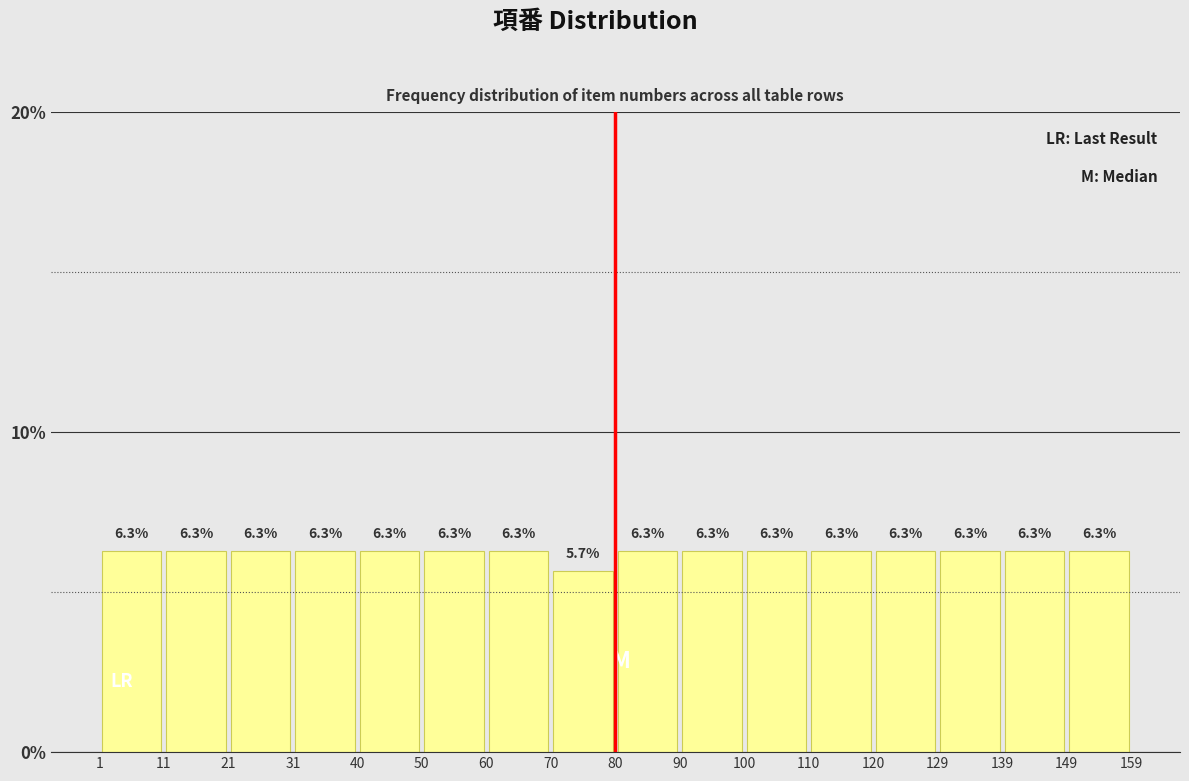

Reading left to right, list every bar in this chart as the range it spans on the x-axis followed by its height.

1 to 11: 6.3
11 to 21: 6.3
21 to 31: 6.3
31 to 40: 6.3
40 to 50: 6.3
50 to 60: 6.3
60 to 70: 6.3
70 to 80: 5.7
80 to 90: 6.3
90 to 100: 6.3
100 to 110: 6.3
110 to 120: 6.3
120 to 129: 6.3
129 to 139: 6.3
139 to 149: 6.3
149 to 159: 6.3